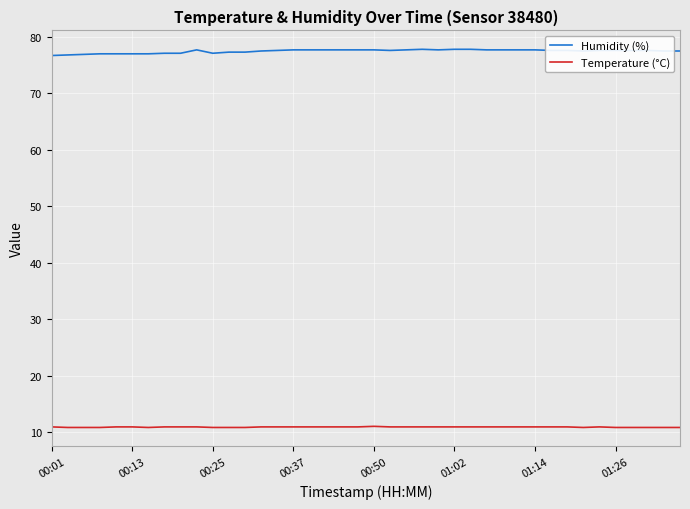

What is the highest value of the Temperature (°C) series?

11.0